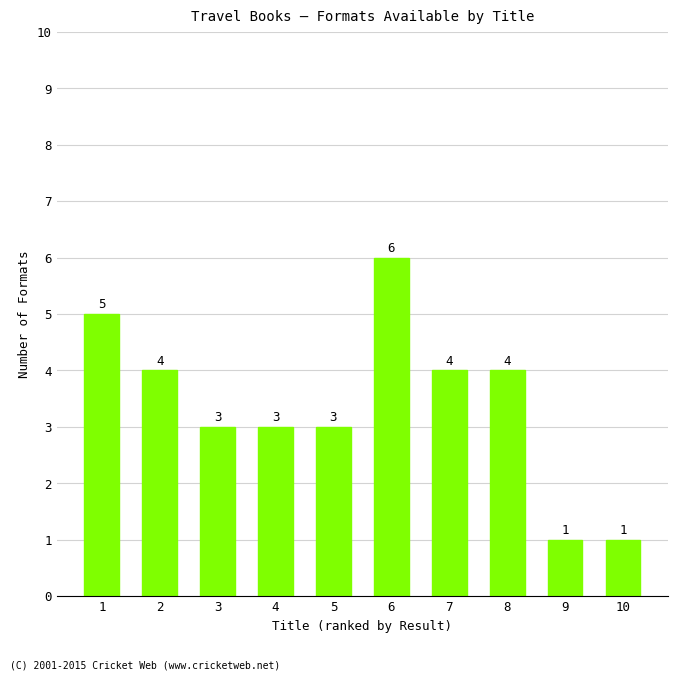

Is it true that the value at 9 is 1?

True